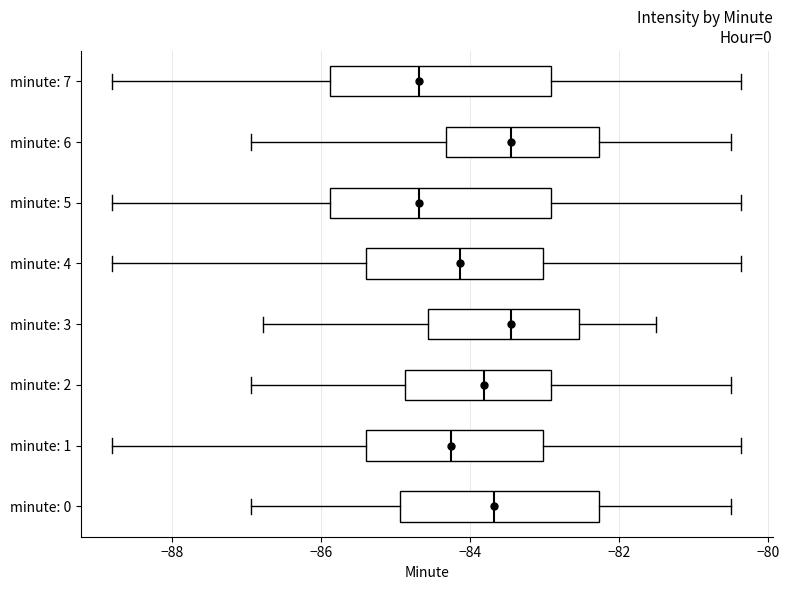

Reading bottom to top, read every box against the x-axis: the position of its median line, the range the box covers, and the ends of its whiskers. The values are not printed on the chart, so give them approximately, as read against the axis.

minute: 0: median -83.6, box -85.0 to -82.2, whiskers -87.0 to -80.4
minute: 1: median -84.2, box -85.4 to -83.0, whiskers -88.8 to -80.4
minute: 2: median -83.8, box -84.8 to -83.0, whiskers -87.0 to -80.4
minute: 3: median -83.4, box -84.6 to -82.6, whiskers -86.8 to -81.4
minute: 4: median -84.2, box -85.4 to -83.0, whiskers -88.8 to -80.4
minute: 5: median -84.6, box -85.8 to -83.0, whiskers -88.8 to -80.4
minute: 6: median -83.4, box -84.4 to -82.2, whiskers -87.0 to -80.4
minute: 7: median -84.6, box -85.8 to -83.0, whiskers -88.8 to -80.4